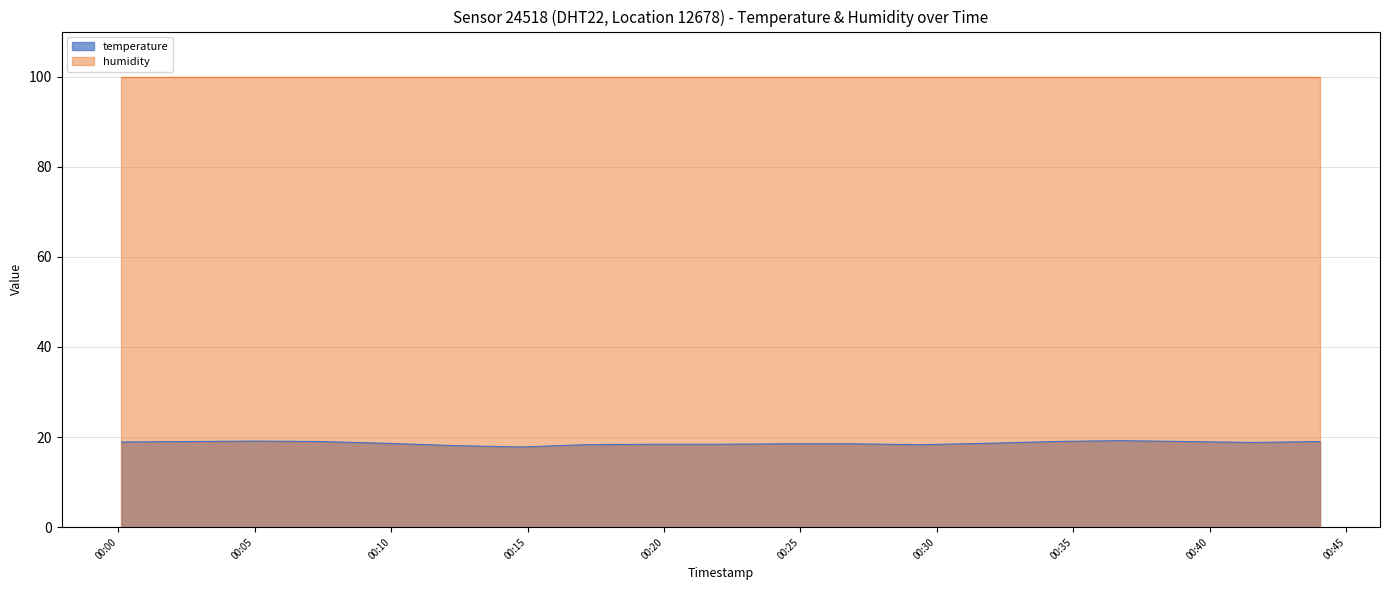

Which series has the widest spread of values?

temperature